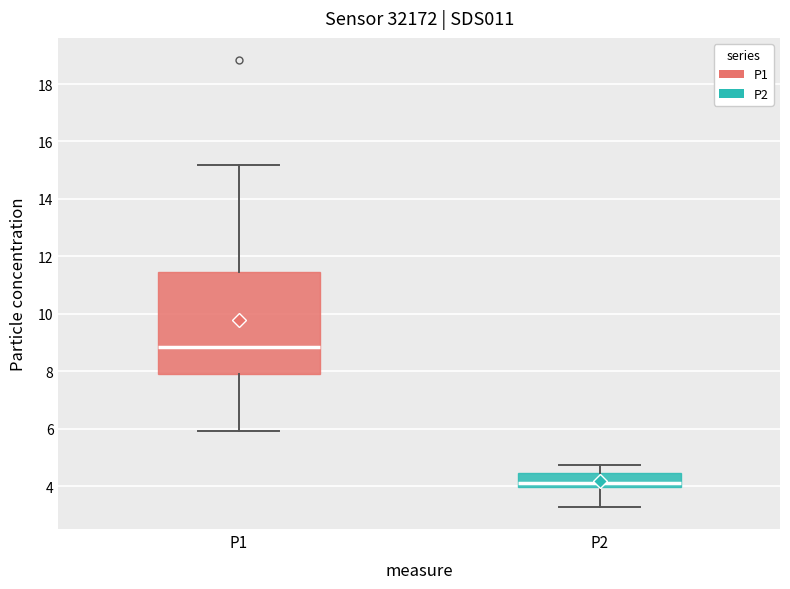

Reading left to right, transcribe this box plot: for each box, give where its median line is, the range the box spans, and where its two whiskers end, as read against the y-axis. The values are not printed on the chart, so give them approximately, as read against the axis.

P1: median 8.8, box 7.8 to 11.4, whiskers 6.0 to 15.2
P2: median 4.2, box 4.0 to 4.4, whiskers 3.2 to 4.8